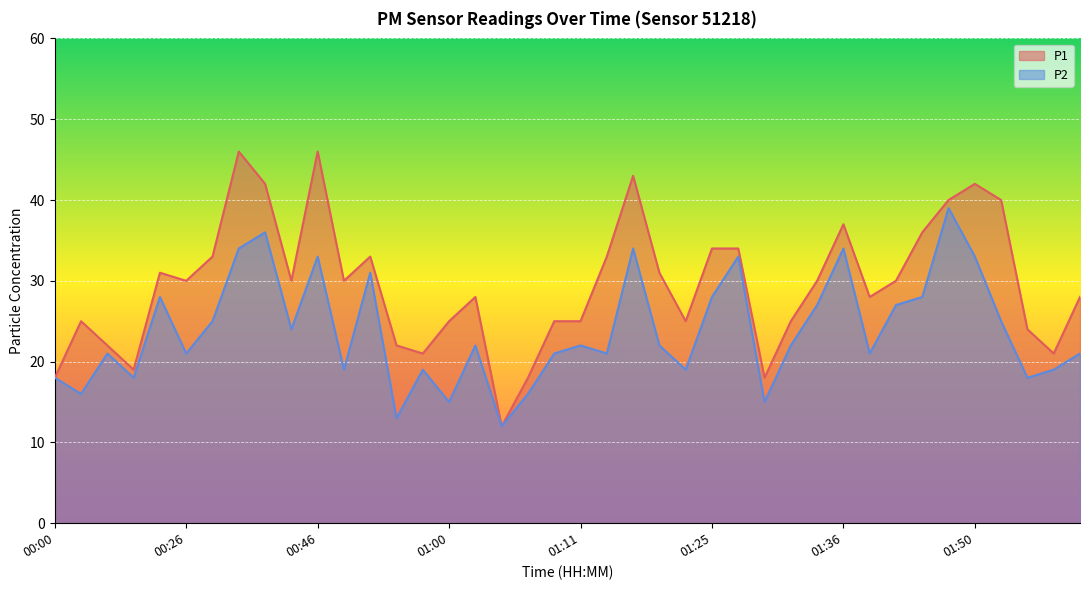

Which has a higher value, 00:46 or 01:26?

00:46